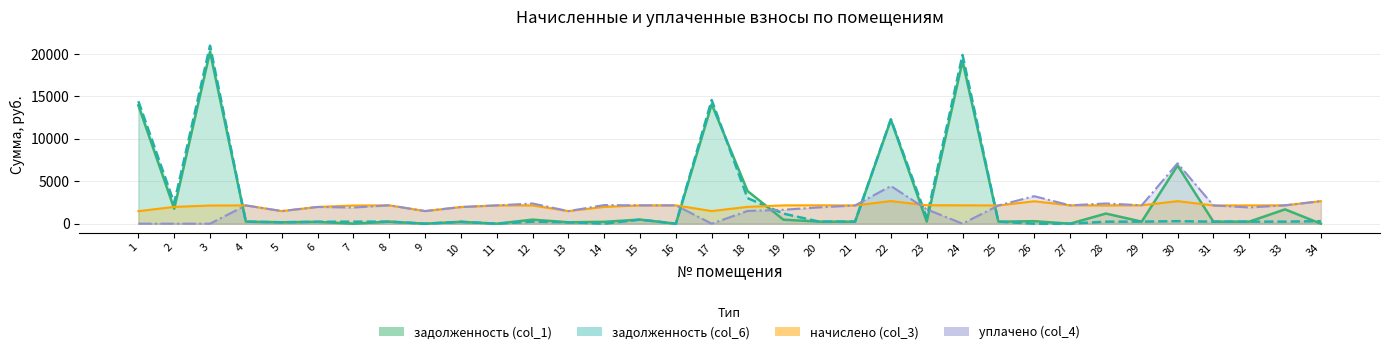

Reading left to right, list all the values displayed in this chart.

задолженность (col_1): 13952.2	1766.5	20273.6	239.6	165.4	219.4	0.0	240.6	0.0	218.4	0.0	476.9	164.8	219.4	480.2	0.0	14087.6	3852.8	472.5	240.6	239.0	12265.2	241.7	19170.7	238.5	293.6	0.0	1194.2	241.2	6860.0	239.0	239.3	1687.3	0.0
задолженность (col_6): 14443.5	2426.3	20987.5	239.6	165.4	219.4	238.0	240.6	0.0	218.4	0.0	238.6	164.8	0.0	480.2	0.0	14583.7	3014.2	1191.2	240.6	239.0	12312.1	725.0	19892.5	238.5	0.0	0.0	238.5	241.2	295.2	239.0	239.6	240.6	295.2
начислено (col_3): 1473.9	1979.5	2141.7	2156.0	1488.2	1974.8	2141.7	2165.6	1488.2	1965.2	2156.0	2146.5	1483.5	1974.8	2160.8	2160.8	1488.2	1984.3	2156.0	2165.6	2151.3	2666.4	2175.1	2165.6	2146.5	2642.6	2165.6	2146.5	2170.3	2656.9	2151.3	2156.0	2165.6	2656.9
уплачено (col_4): 0.0	0.0	0.0	2156.0	1488.2	1974.8	1903.8	2165.6	1487.0	1965.2	2156.0	2384.9	1483.5	2194.2	2160.8	2160.8	0.0	1500.0	1643.6	1925.0	2151.3	4442.0	1691.8	0.0	2146.5	3242.6	2165.6	2385.0	2170.3	7120.3	2151.3	1916.5	2165.6	2656.9